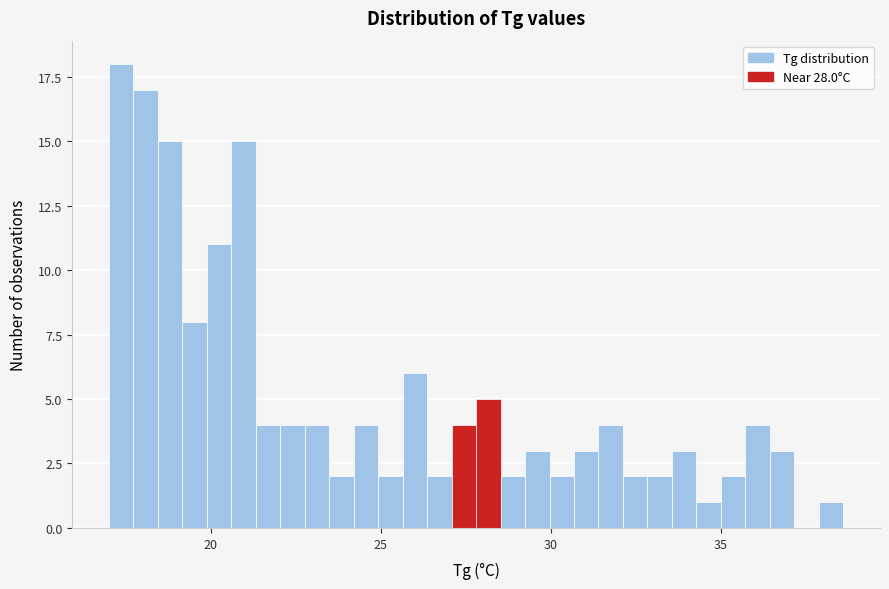

Read against the x-axis, roughly where is the centre of the tallest bar?

17.5